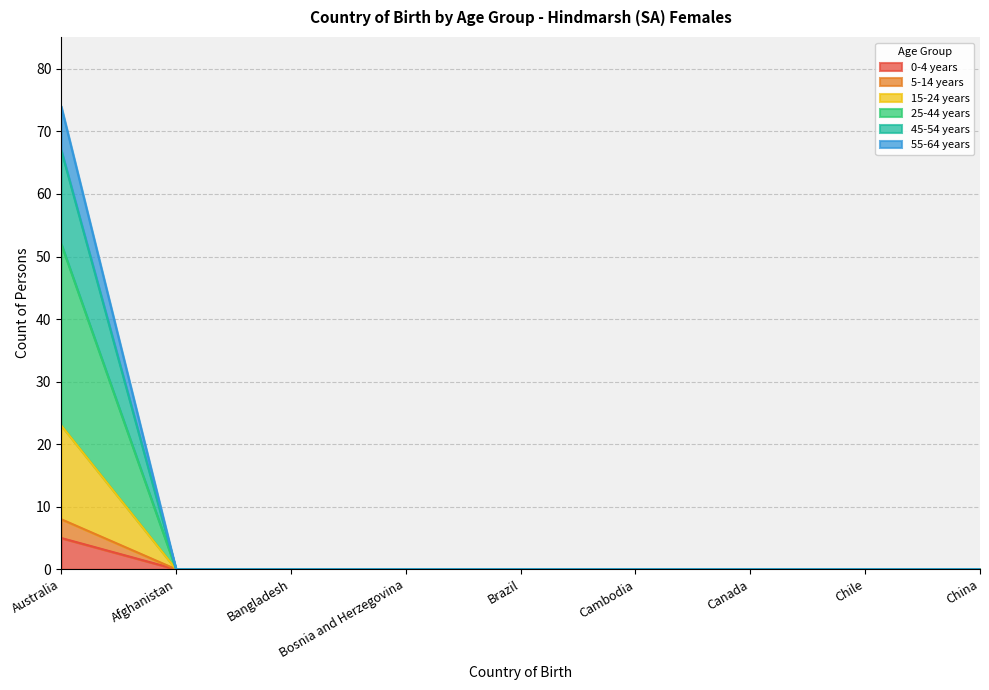

Is the value of 45-54 years at Canada greater than the value of 15-24 years at Cambodia?

No